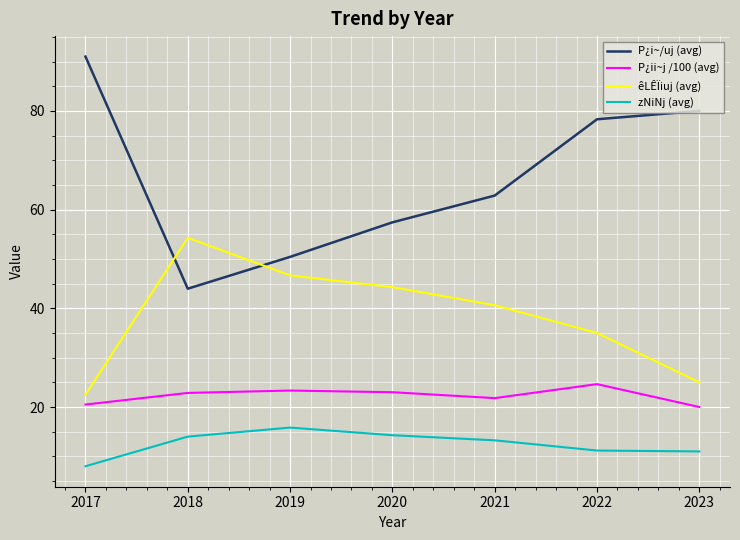

The P¿i~/uj (avg) series shows 53.6 at 2023. True or false?

False